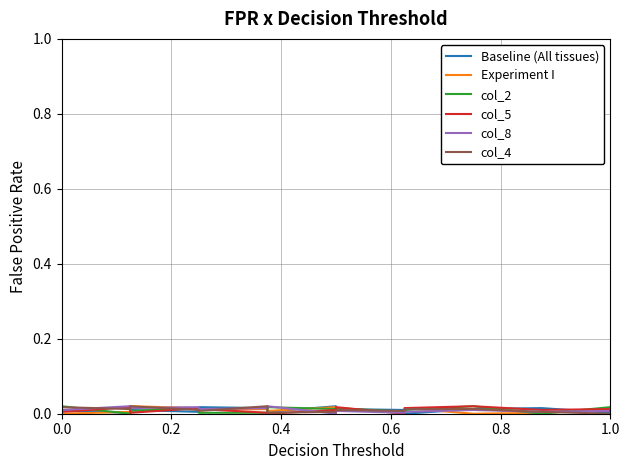

What are all the series names shown in the legend?

Baseline (All tissues), Experiment I, col_2, col_5, col_8, col_4